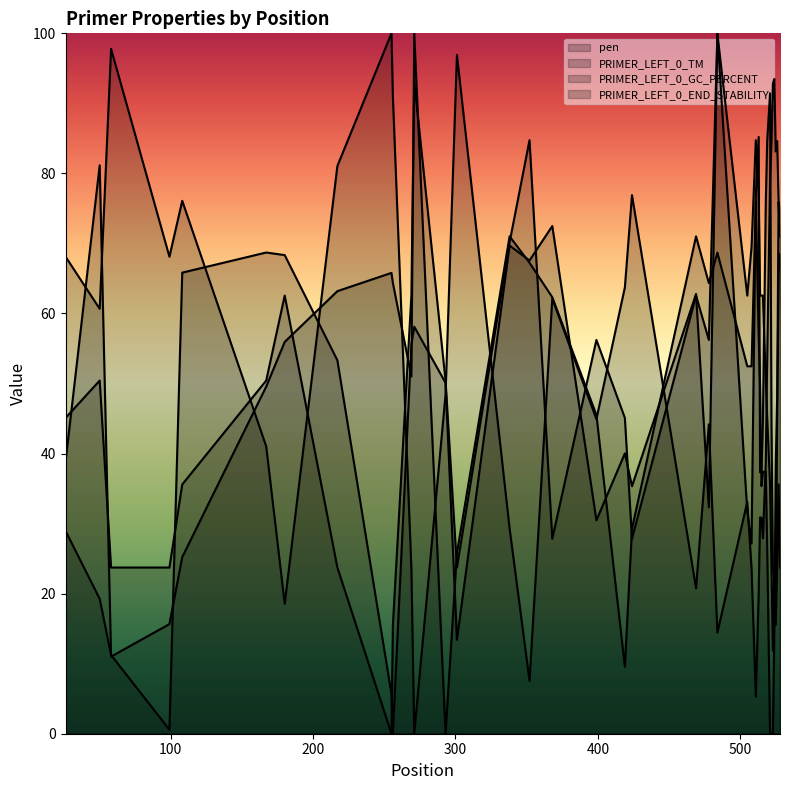

The PRIMER_LEFT_0_TM series shows 0.6 at 99. True or false?

True